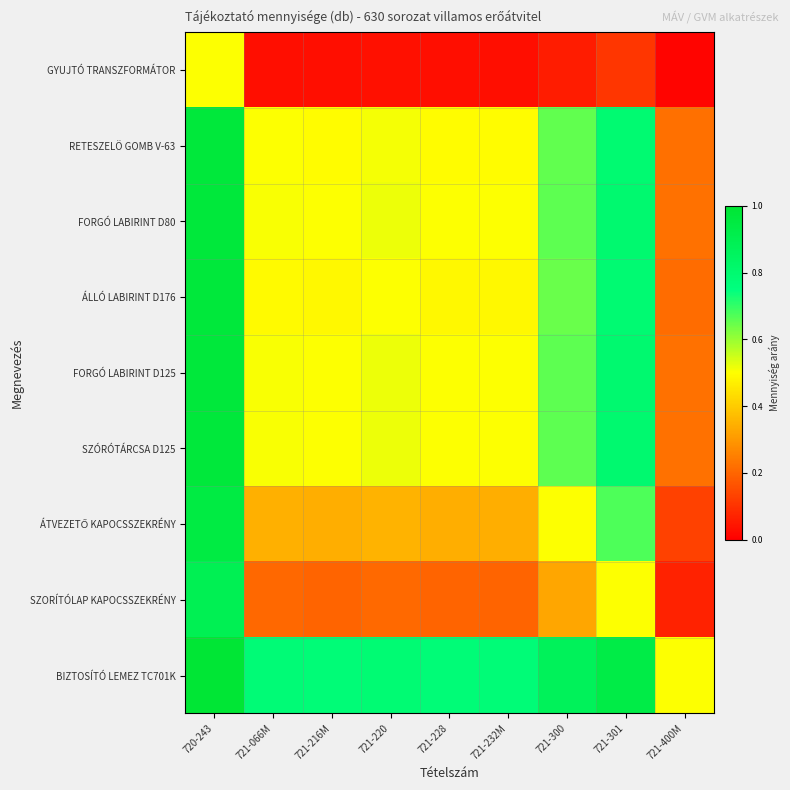

Which series has the largest total across all categories?

BIZTOSÍTÓ LEMEZ TC701K